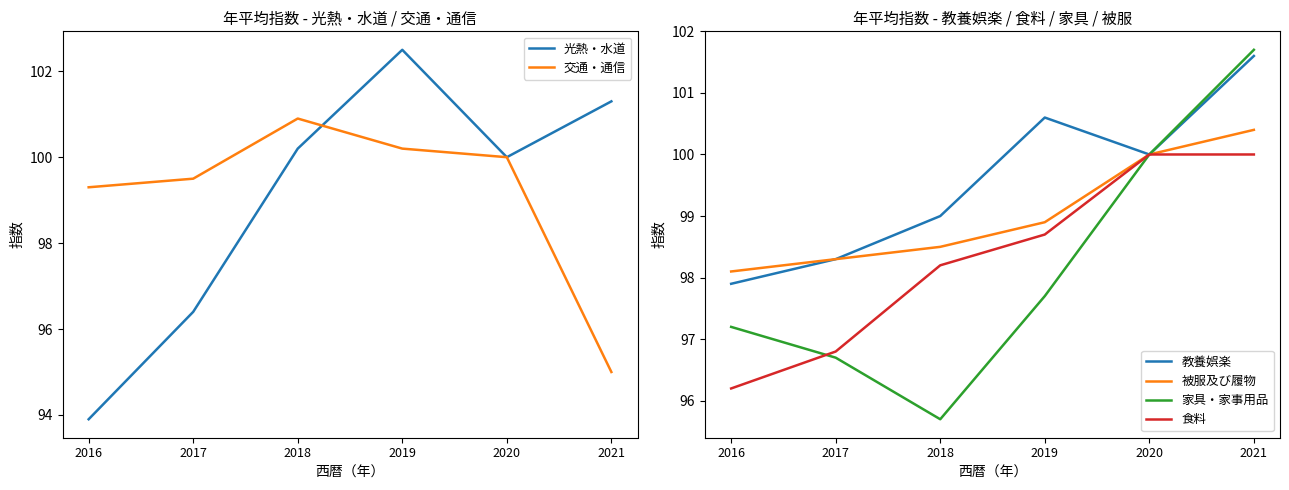

True or false: 交通・通信 and 家具・家事用品 intersect in this chart.

False